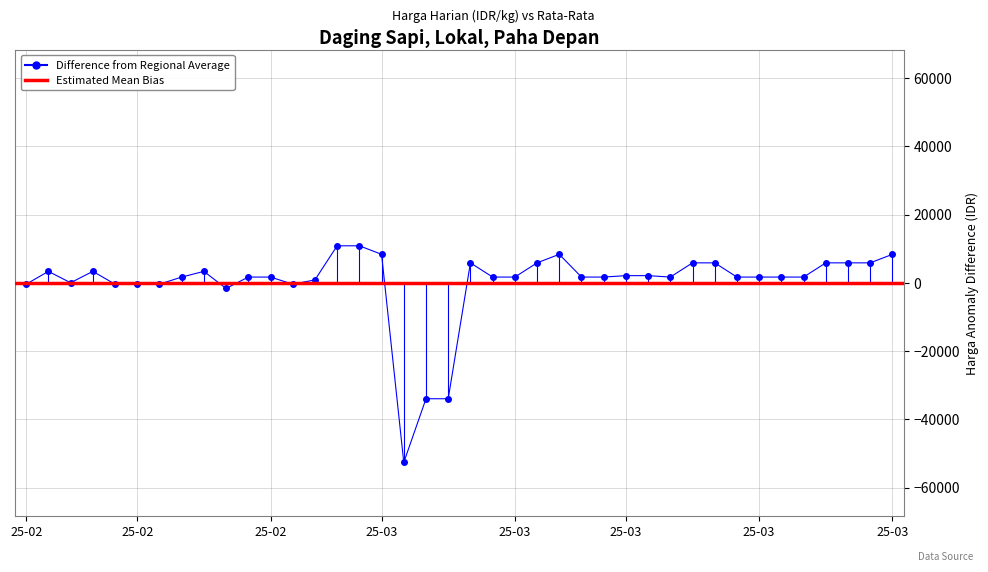

Where is the data nearest to the value -20868?

2025-03-03